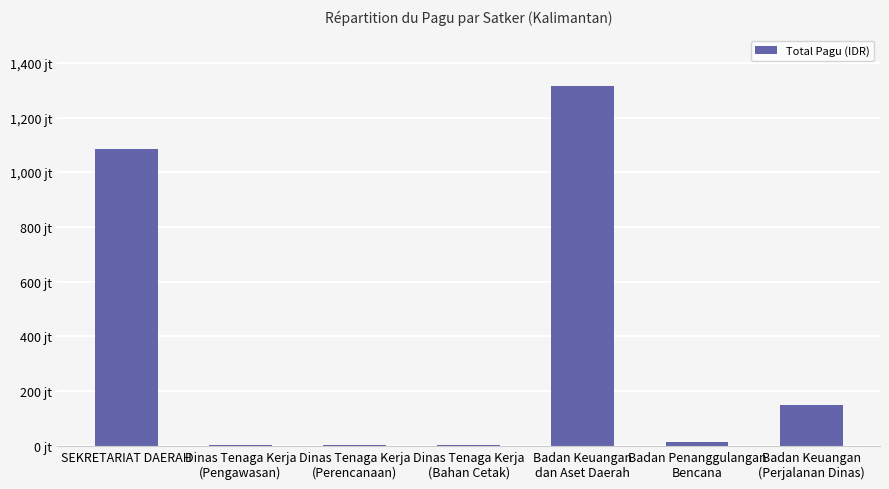

What is the label of the 4th bar from the left?

Dinas Tenaga Kerja
(Bahan Cetak)